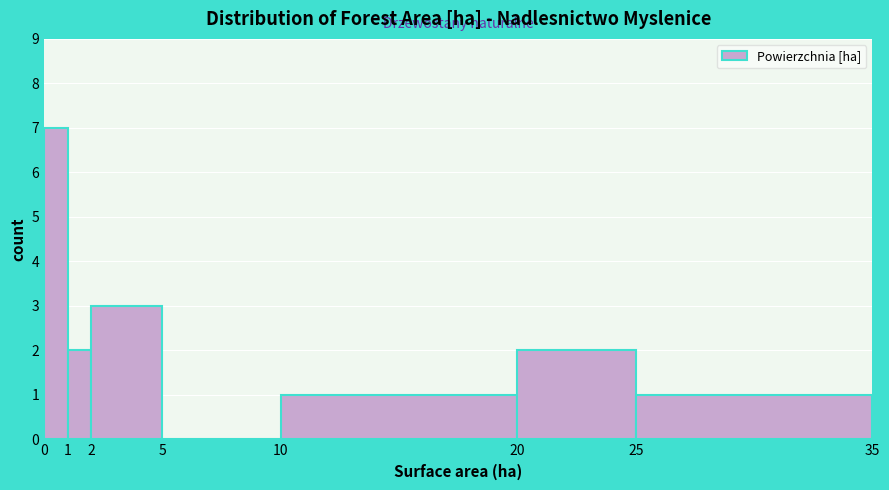

Which range on the x-axis has the tallest bar?

0 to 1